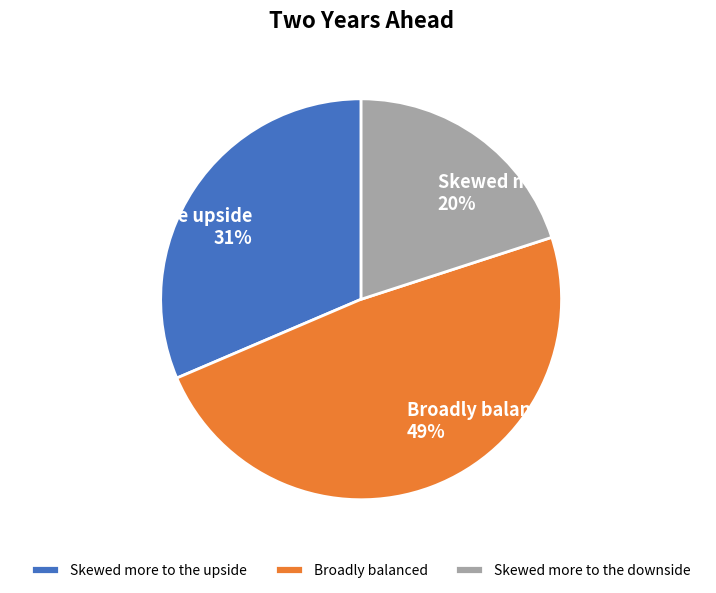

Is Skewed more to the upside the majority of the pie?

No